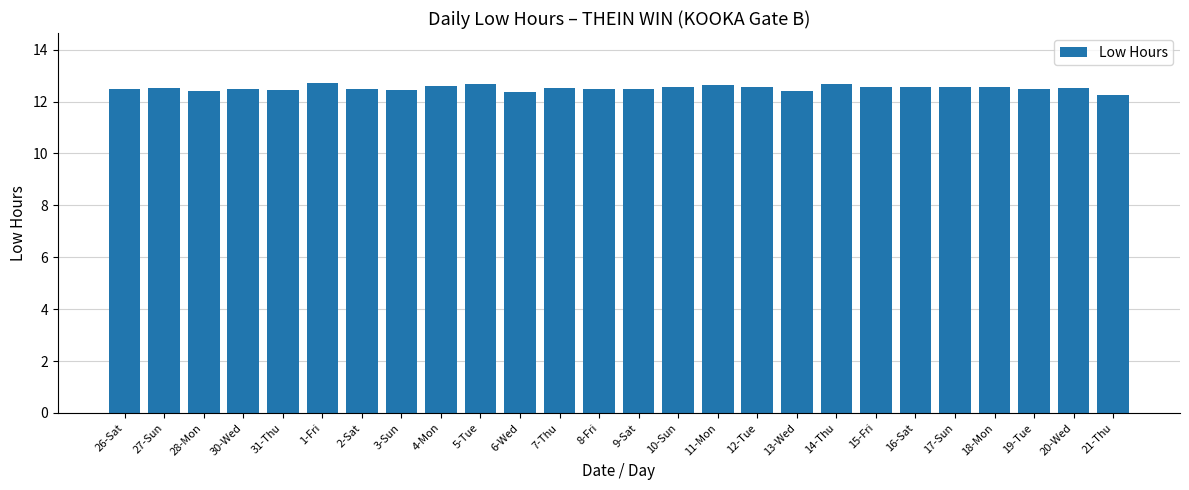

What is the ratio of the value at 18-Mon to the value at 31-Thu?

1.0